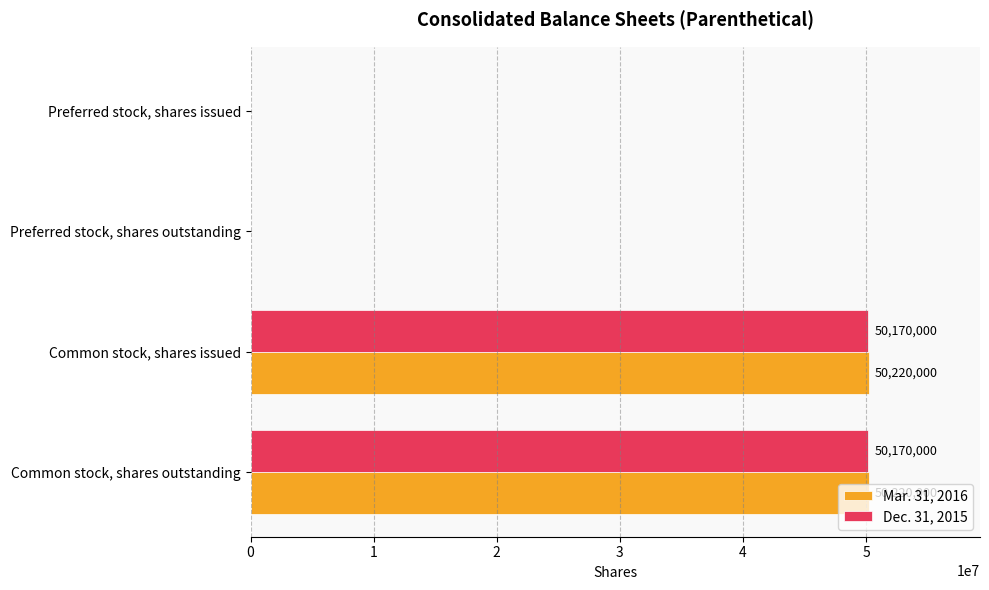

Which series has the largest total across all categories?

Mar. 31, 2016